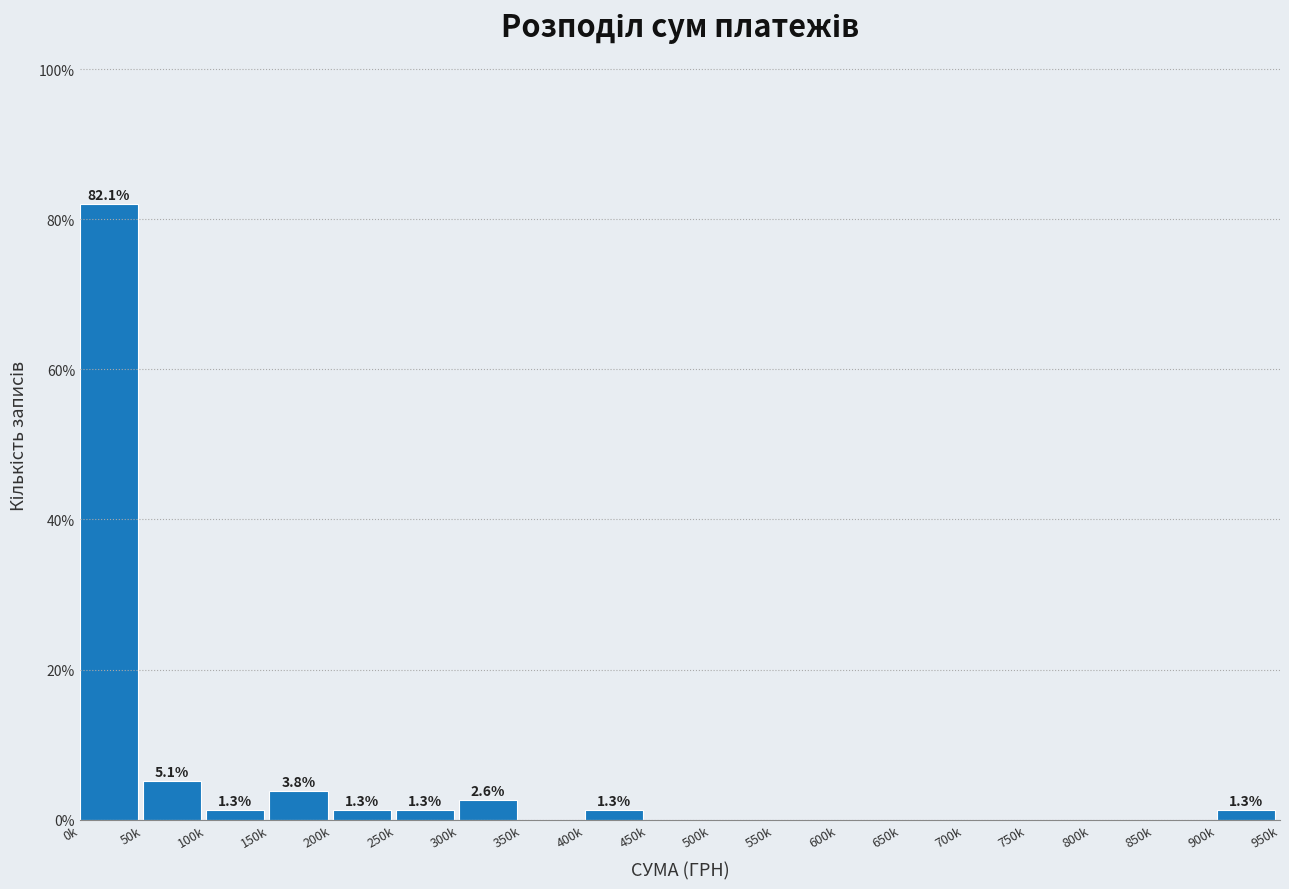

Reading left to right, what are all the values shown in this chart?

0k=82.1	50k=5.1	100k=1.3	150k=3.8	200k=1.3	250k=1.3	300k=2.6	350k=0.0	400k=1.3	450k=0.0	500k=0.0	550k=0.0	600k=0.0	650k=0.0	700k=0.0	750k=0.0	800k=0.0	850k=0.0	900k=1.3